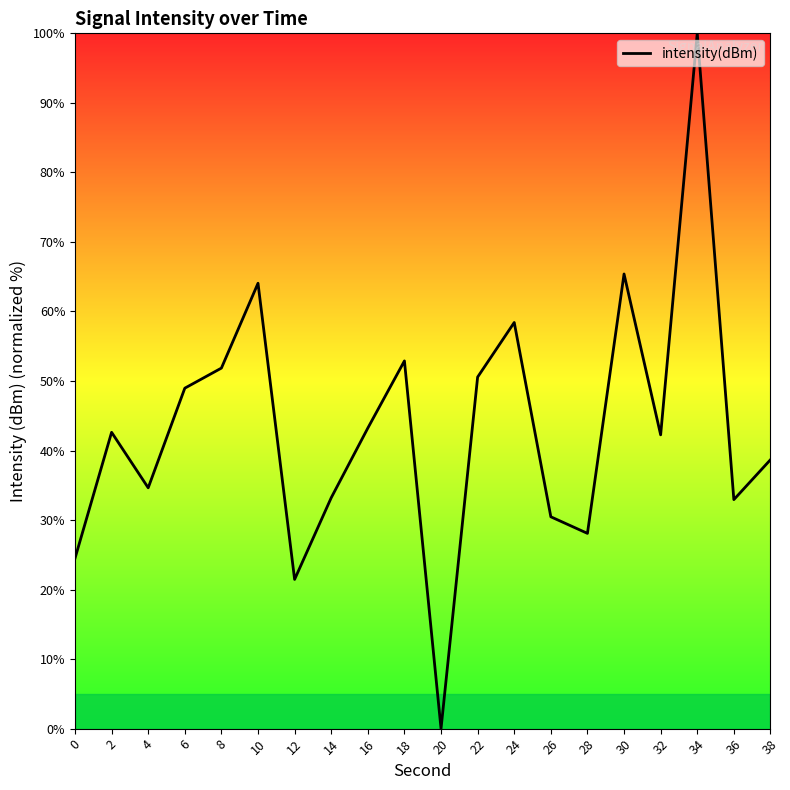

The value at 34 is 147.2. True or false?

False